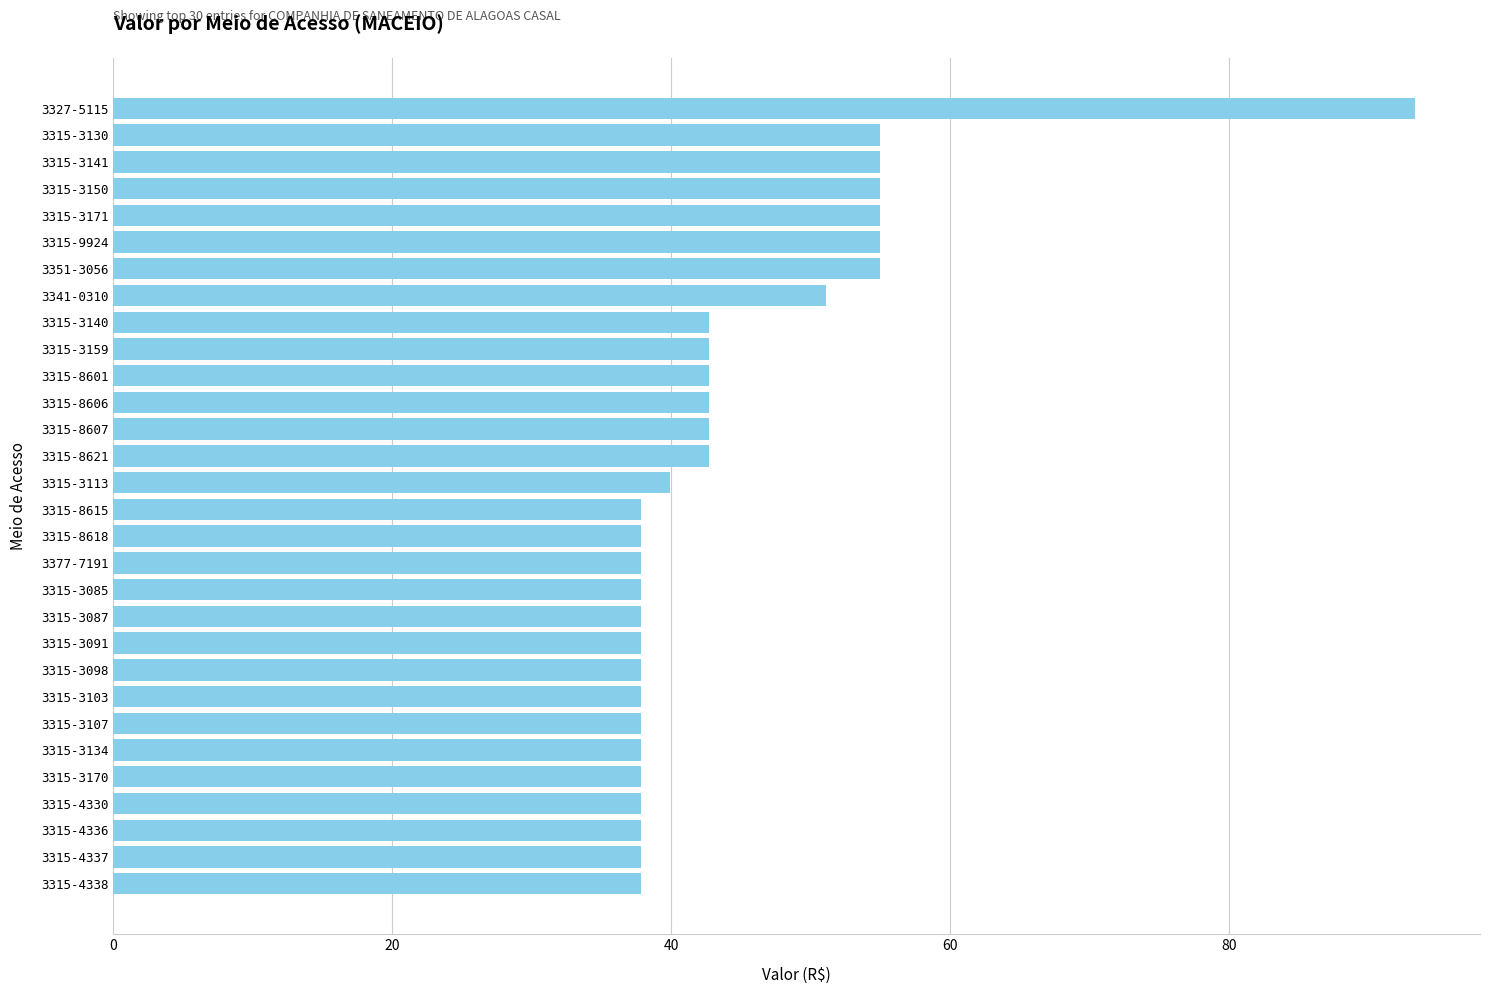

What is the average value?

44.6